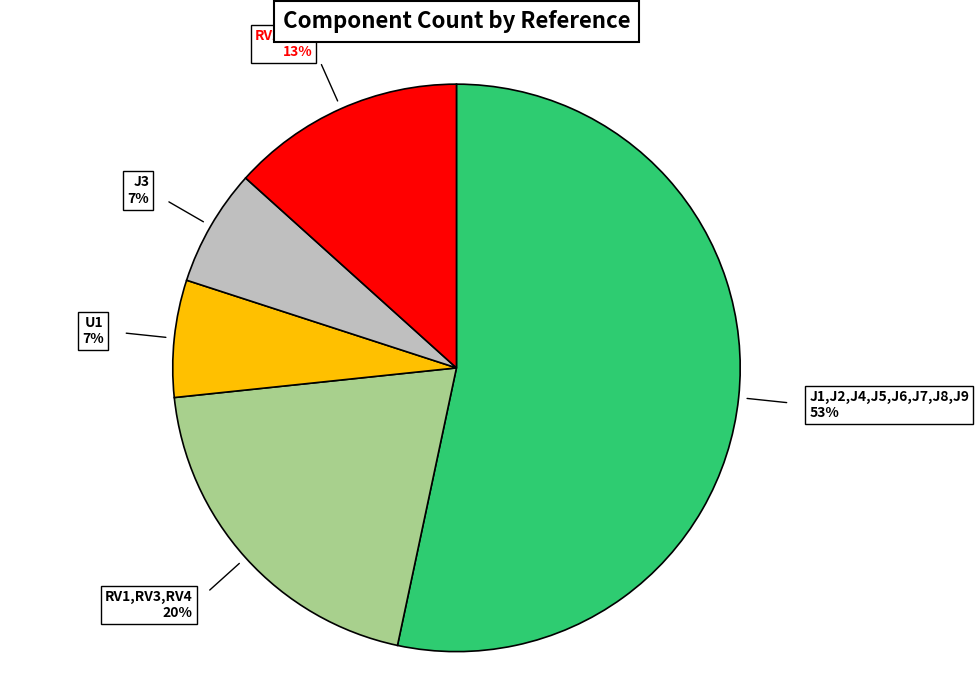

Is there a majority slice in this chart?

Yes